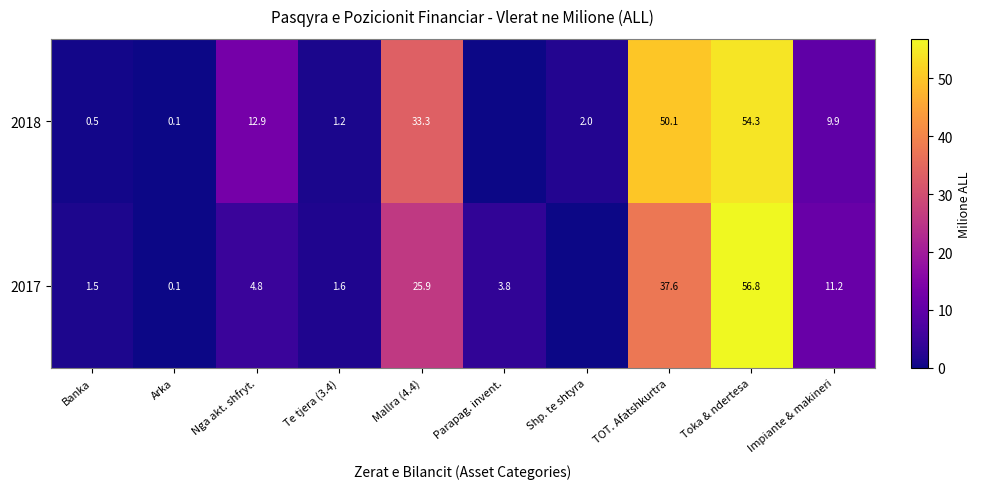

Is it true that 2018 equals 3.0 at Shp. te shtyra?

False